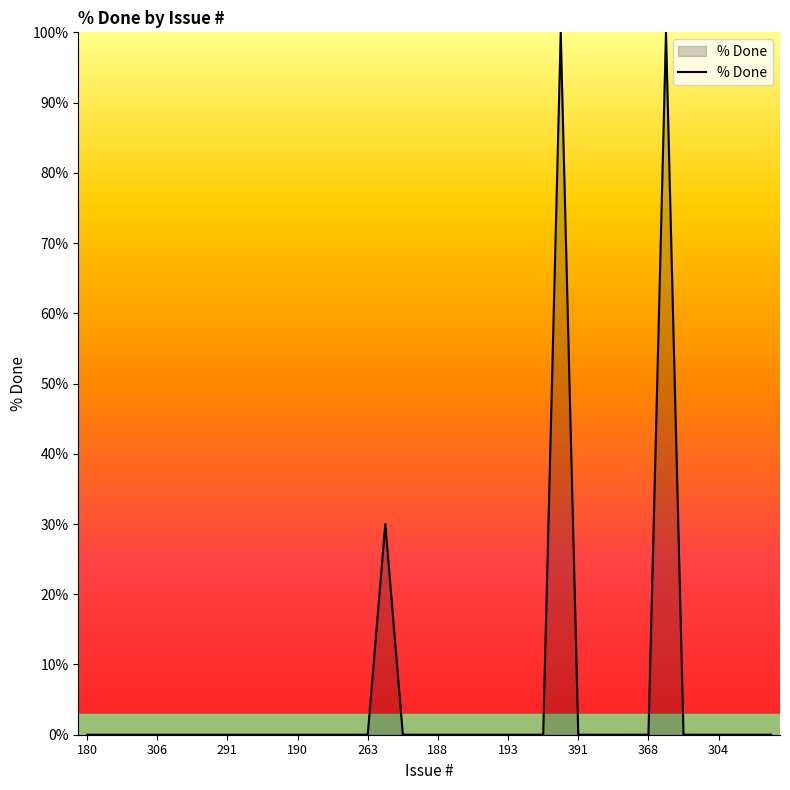

Count the number of categories in the chart.

40